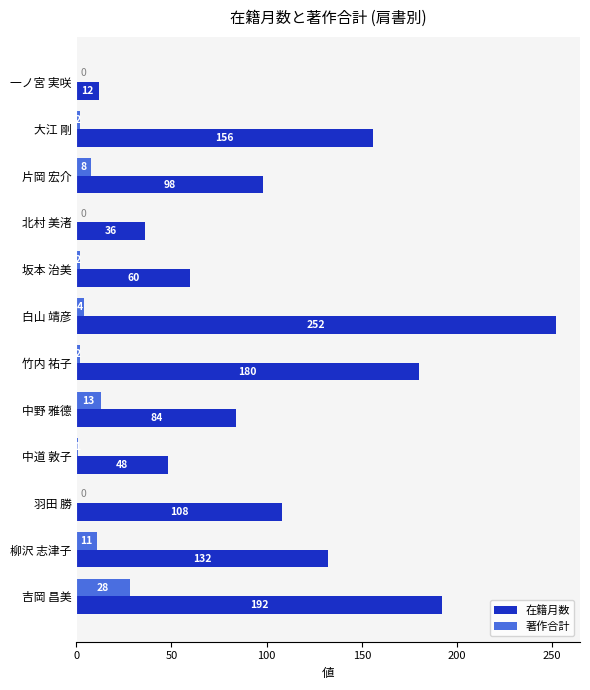

Is it true that 著作合計 equals 2 at 竹内 祐子?

True